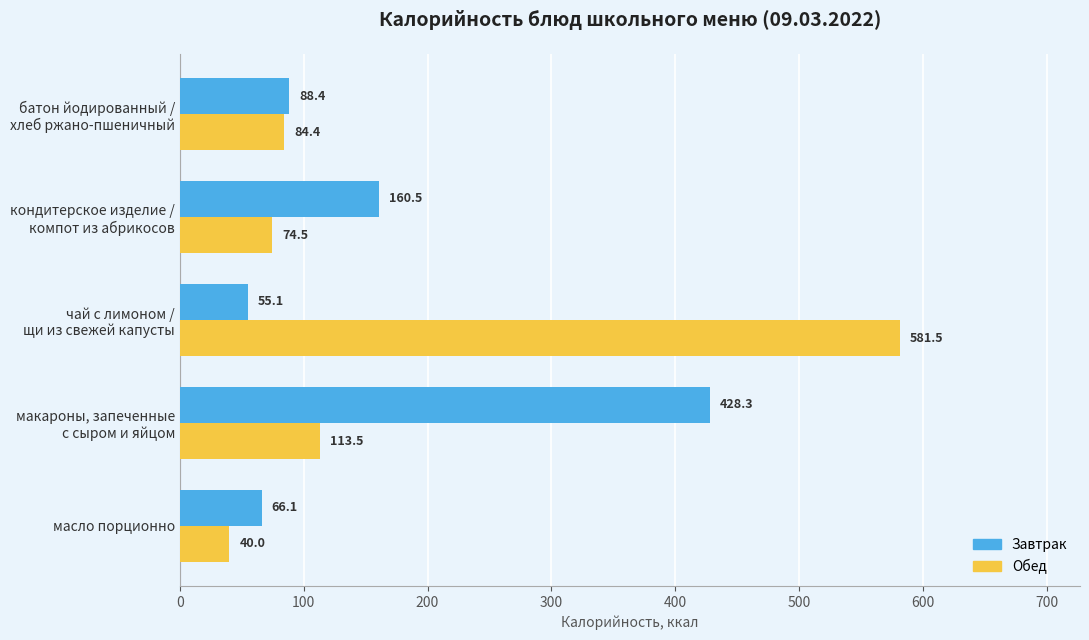

At which label is Обед closest to 310?

макароны, запеченные
с сыром и яйцом